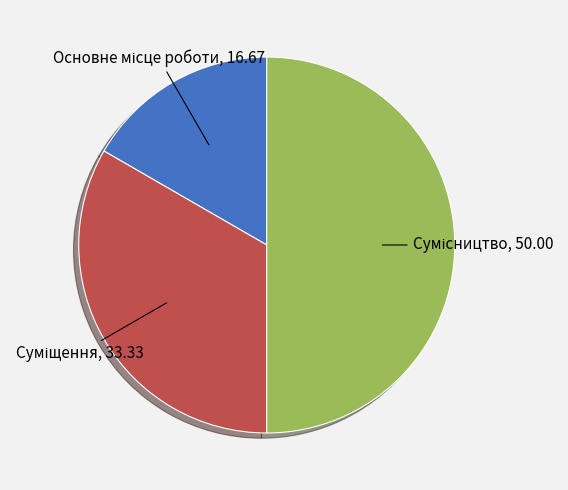

Does any single category account for the majority?

No